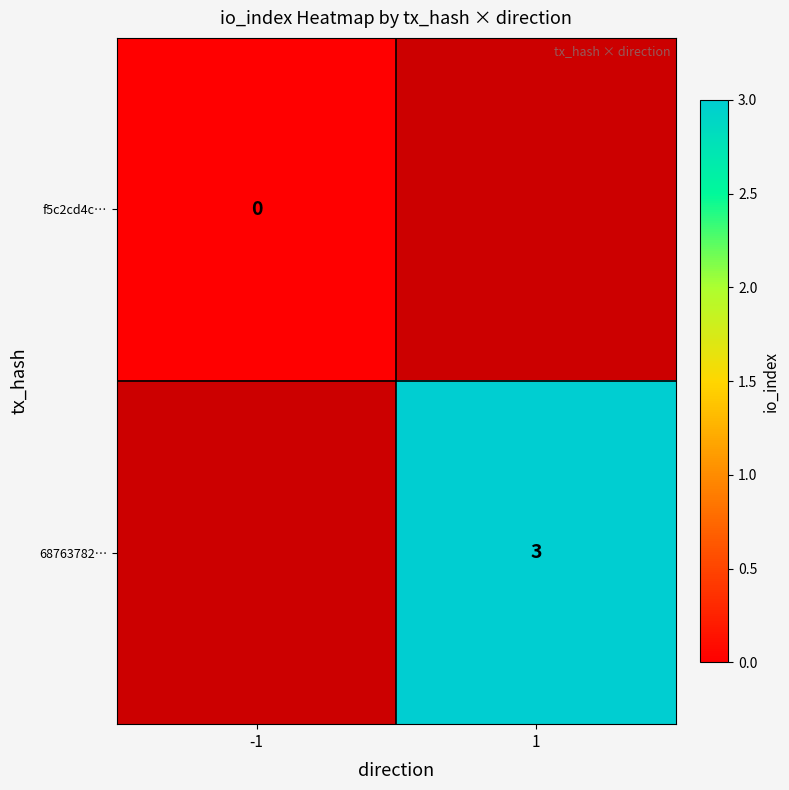

Is it true that 68763782… equals 4 at 1?

False